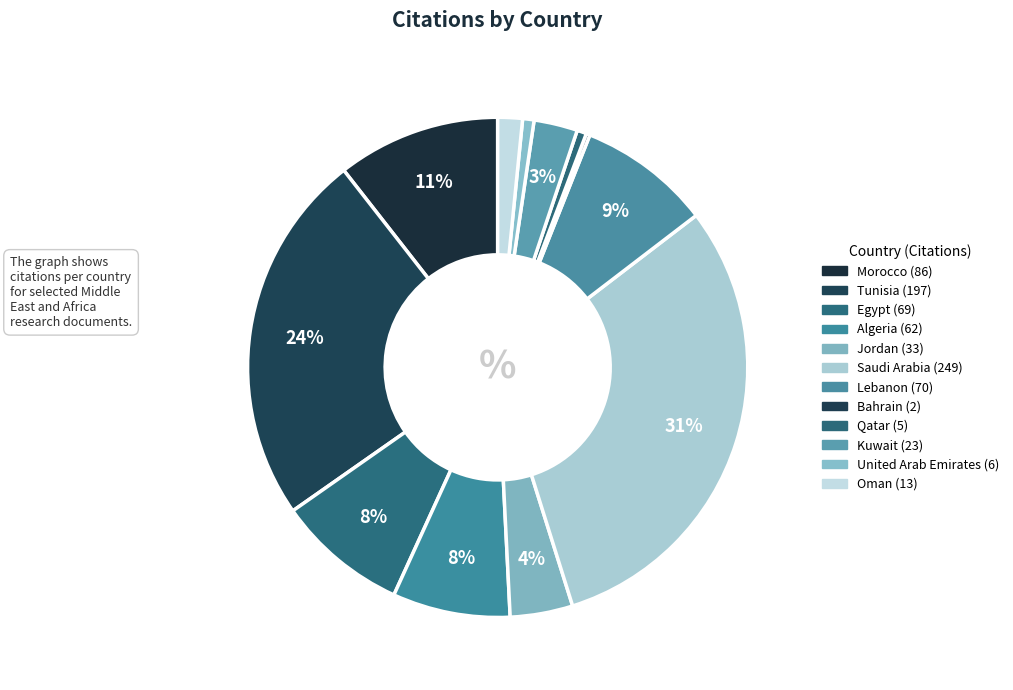

Rank the categories by value from lowest to highest.

Bahrain, Qatar, United Arab Emirates, Oman, Kuwait, Jordan, Algeria, Egypt, Lebanon, Morocco, Tunisia, Saudi Arabia